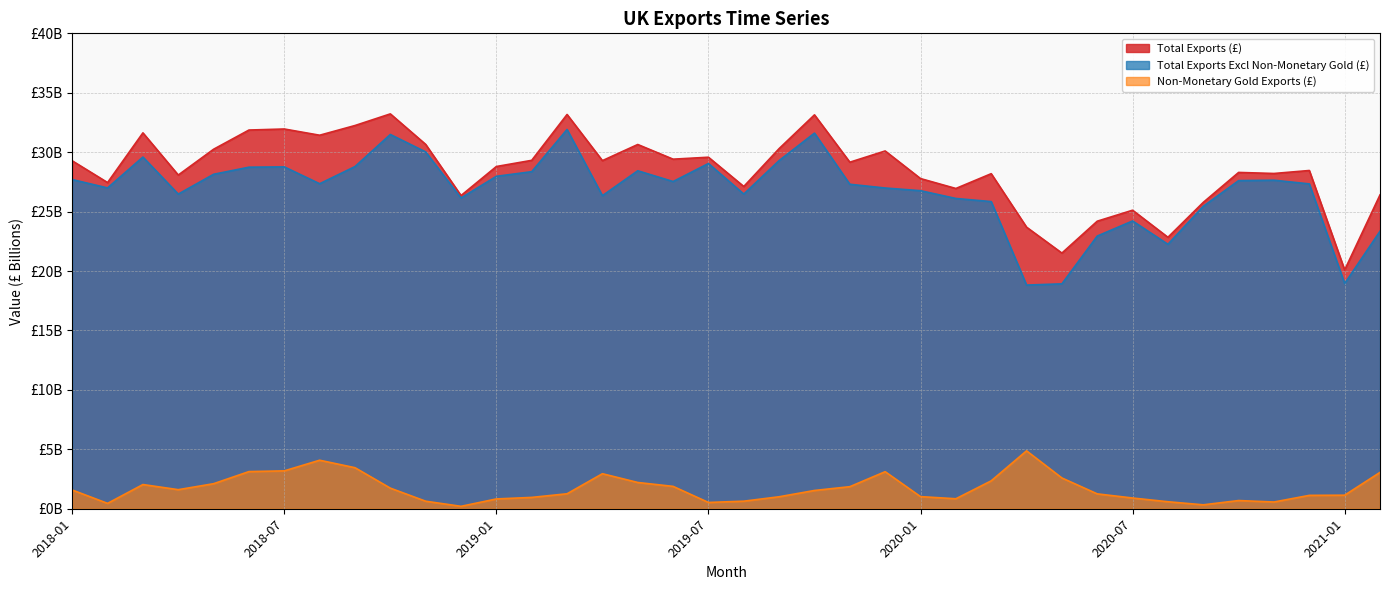

What is the lowest value of the Non-Monetary Gold Exports (£) series?

0.2